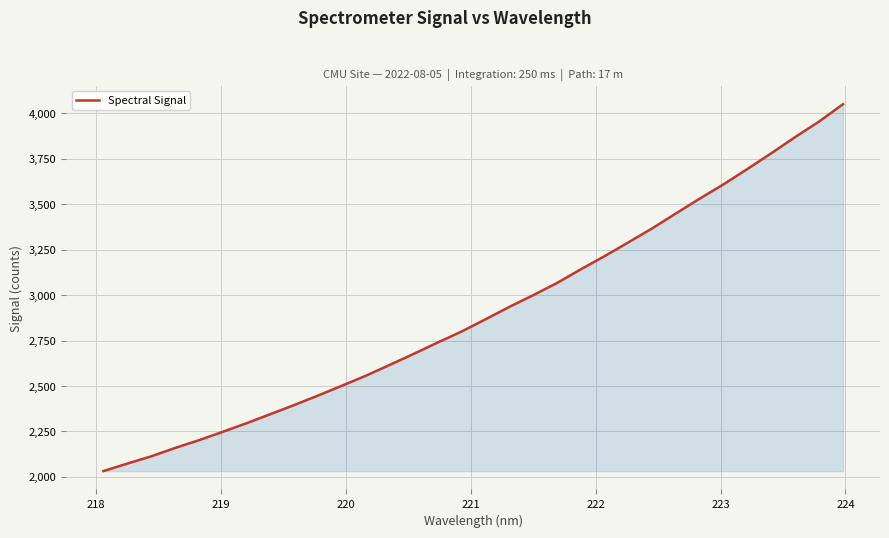

What is the greatest value displayed?

4050.6